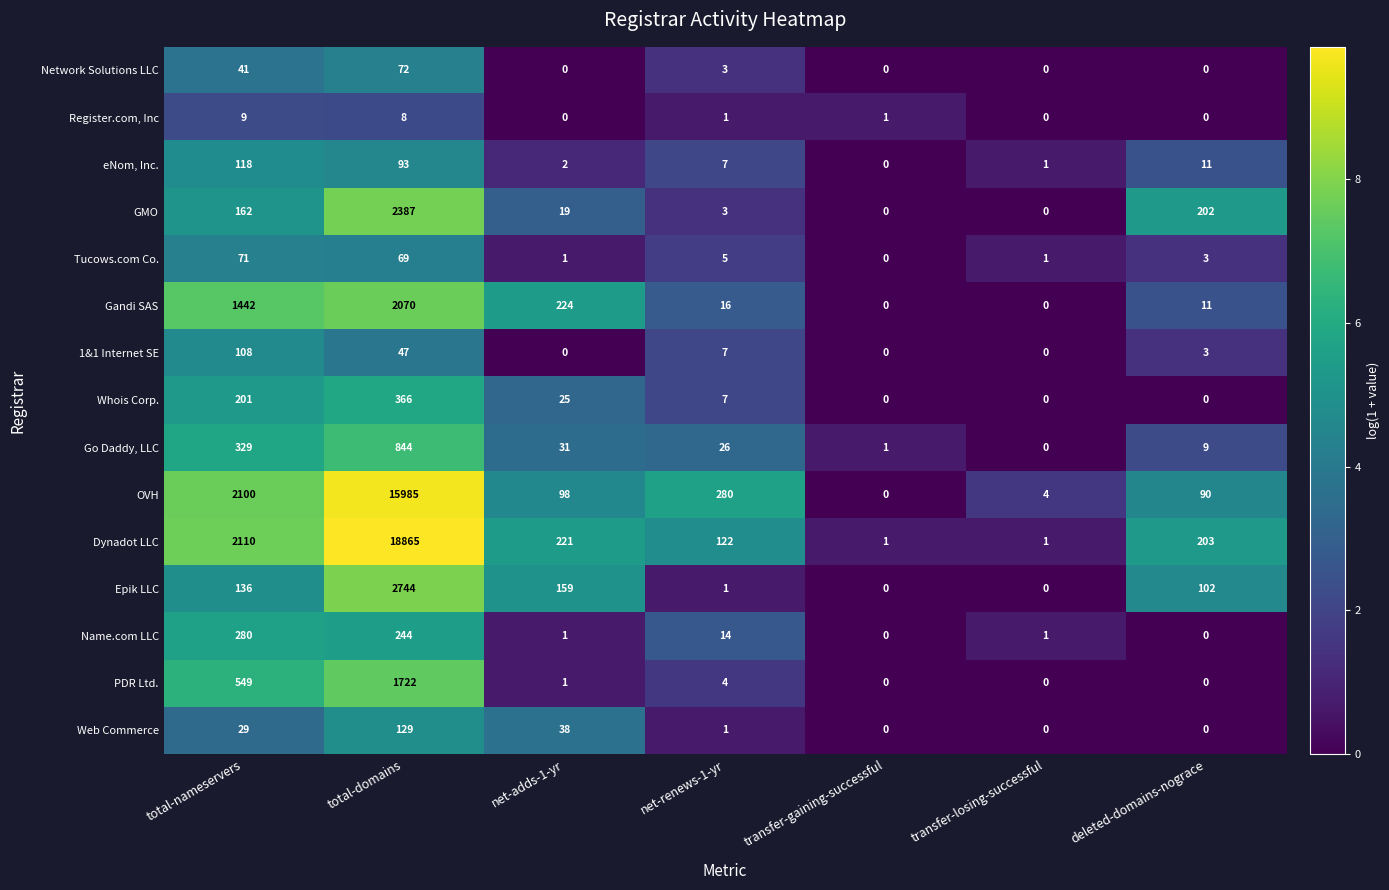

Which series changed the most between net-renews-1-yr and deleted-domains-nograce?

GMO